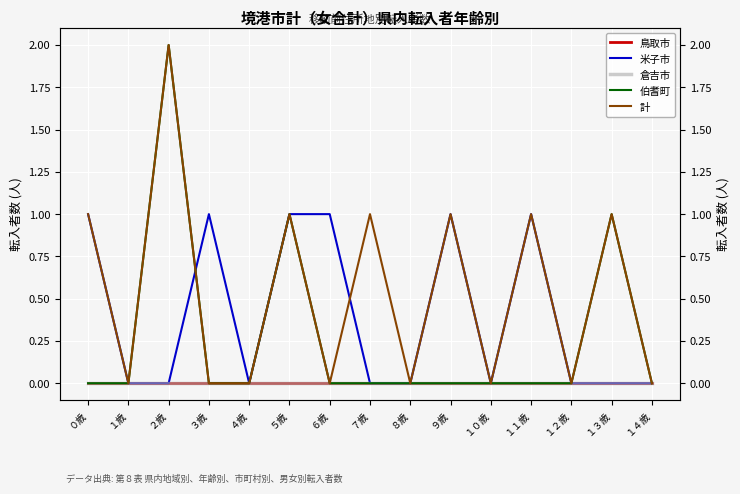

Does the chart display data point markers on the line(s)?

No